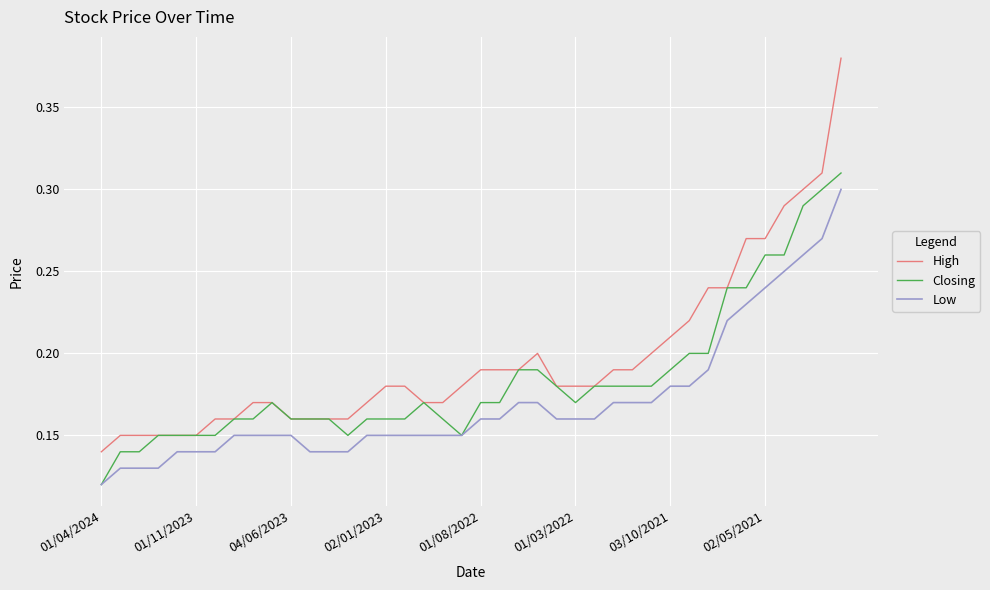

True or false: High and Low intersect in this chart.

False